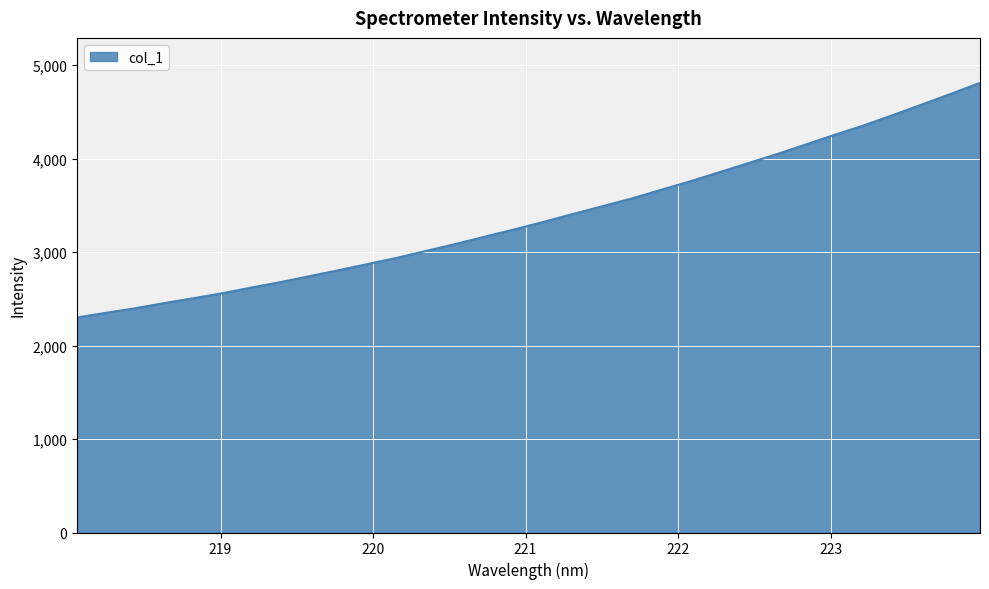

What is the average value?

3378.6